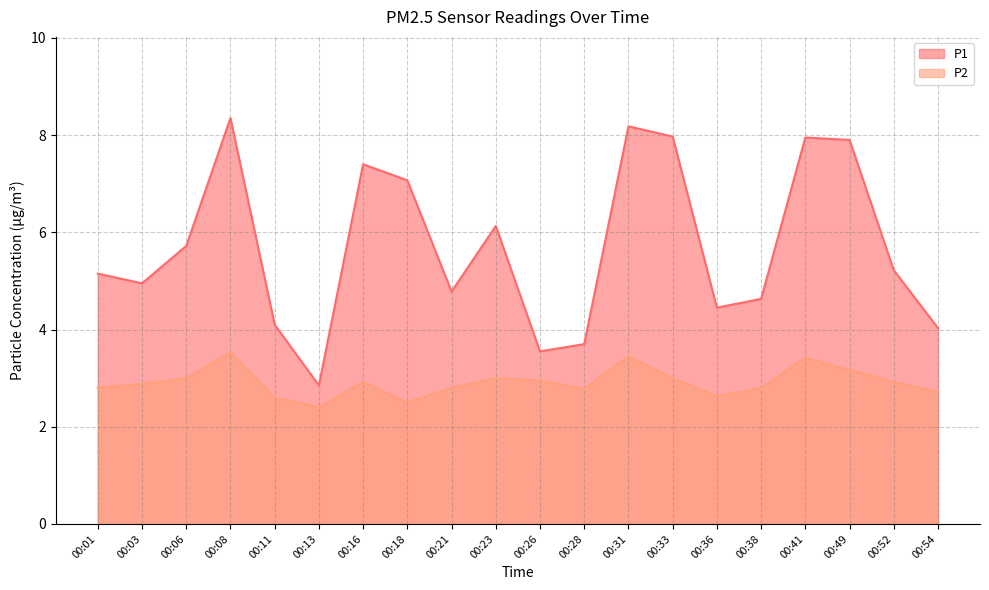

How many lines are shown in the chart?

2